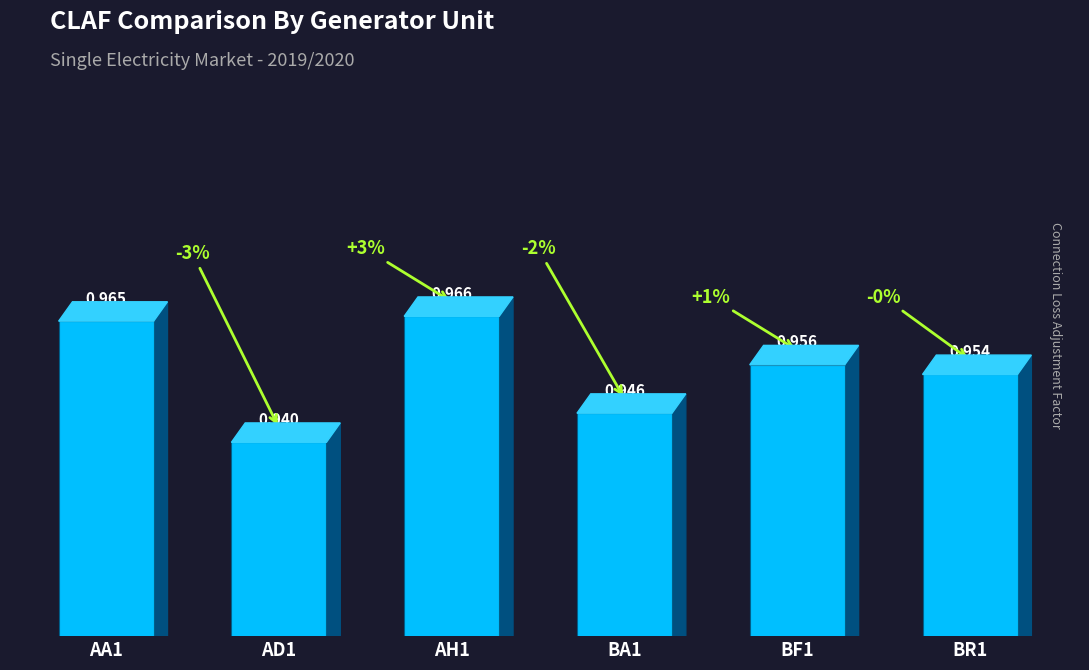

Does the chart contain stacked bars?

No